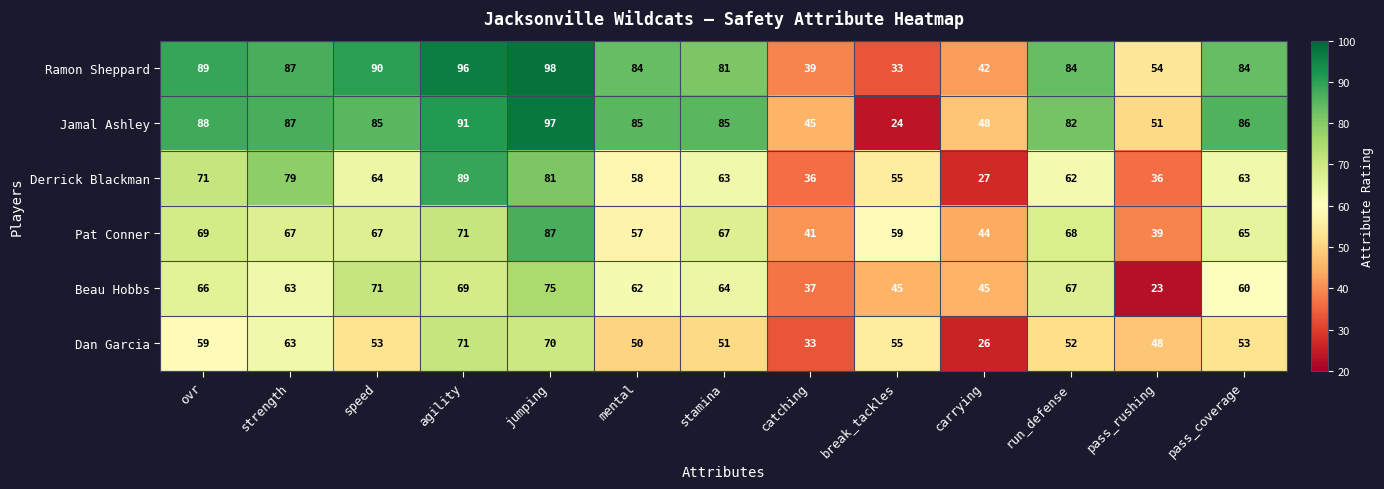

At which label does Dan Garcia first exceed 53?

ovr